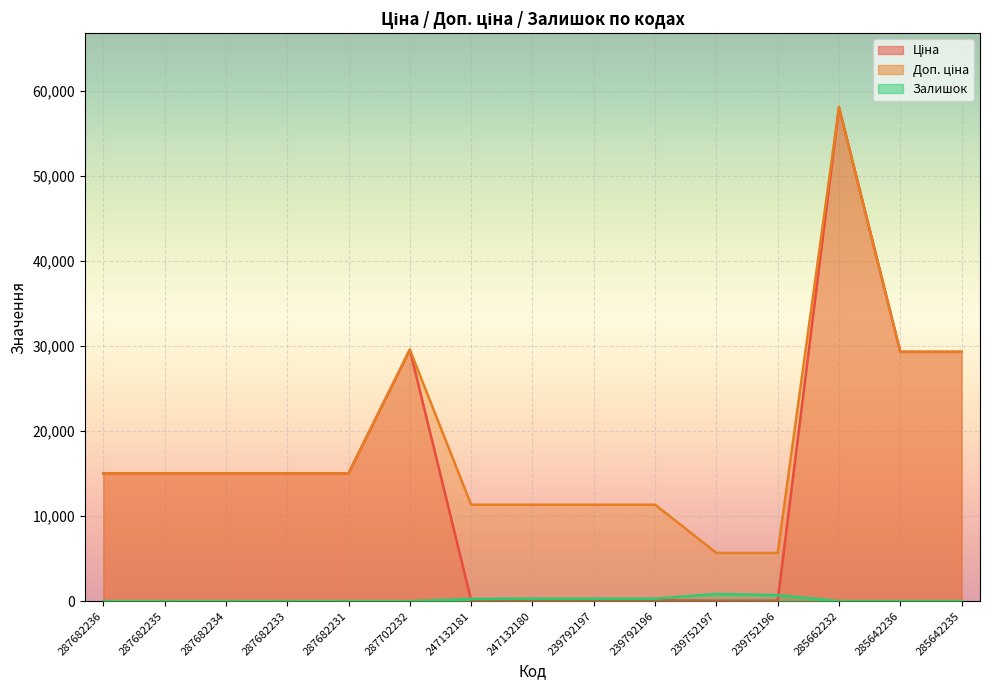

How many data points in Доп. ціна are above 15019?

9